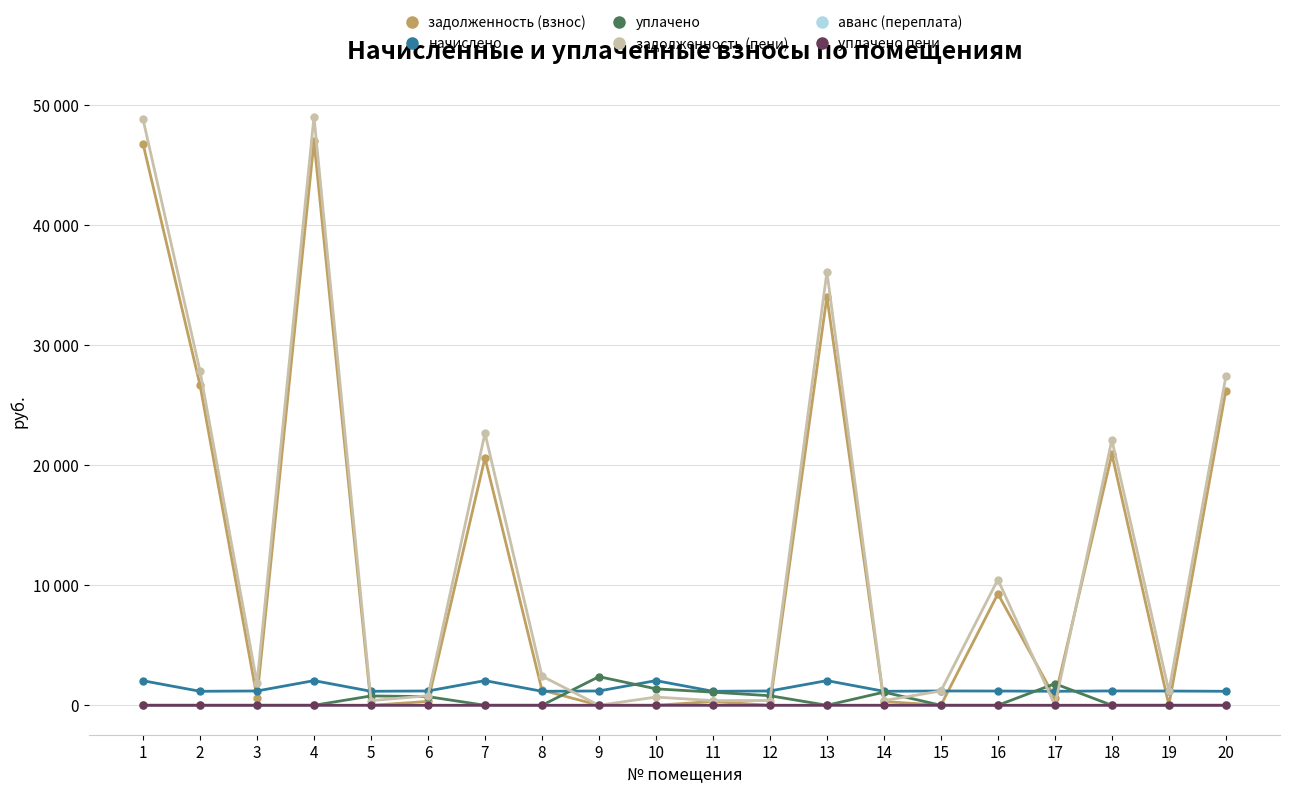

What are all the series names shown in the legend?

задолженность (взнос), начислено, уплачено, задолженность (пени), аванс (переплата), уплачено пени